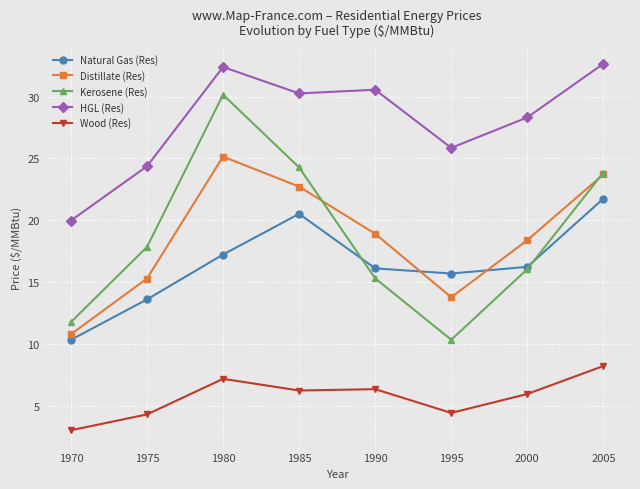

What is the sum of all HGL (Res) values?

224.3